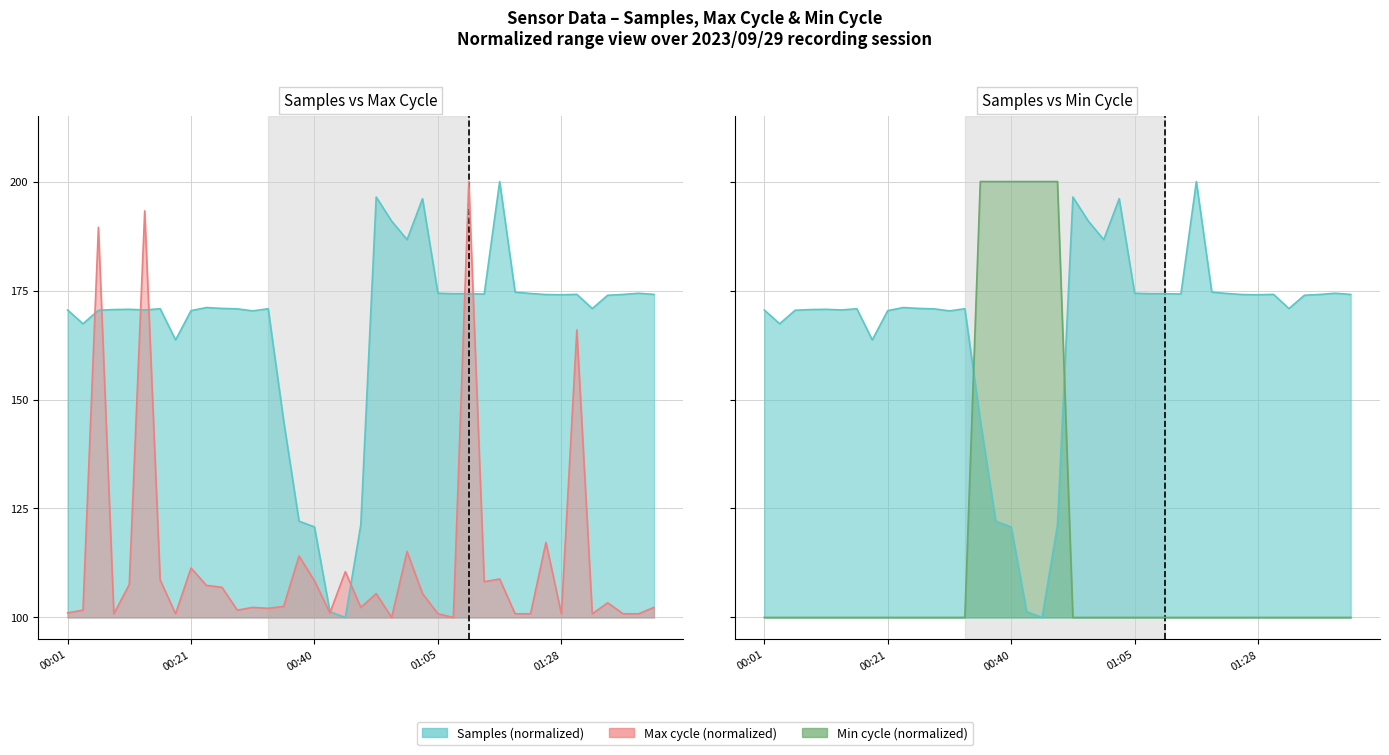

Is it true that Max_cycle equals 59.9 at 01:40?

False